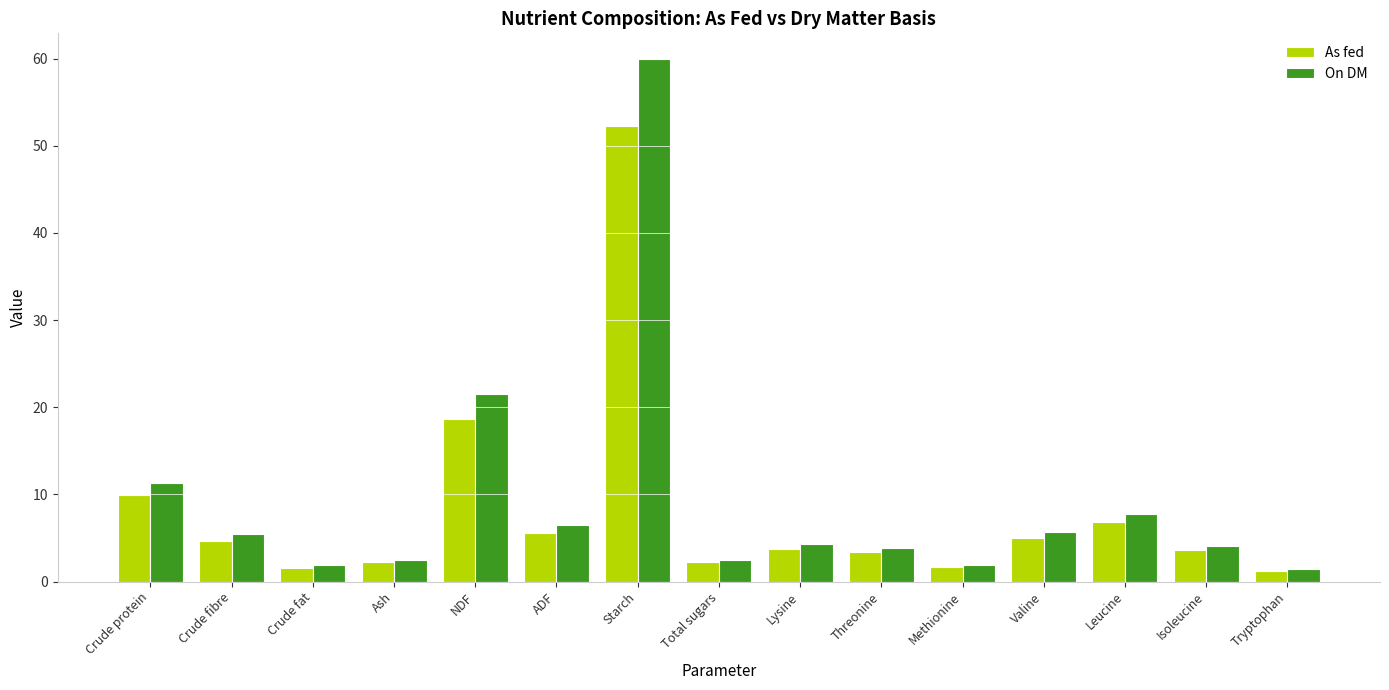

Where does the On DM series first go above 4?

Crude protein